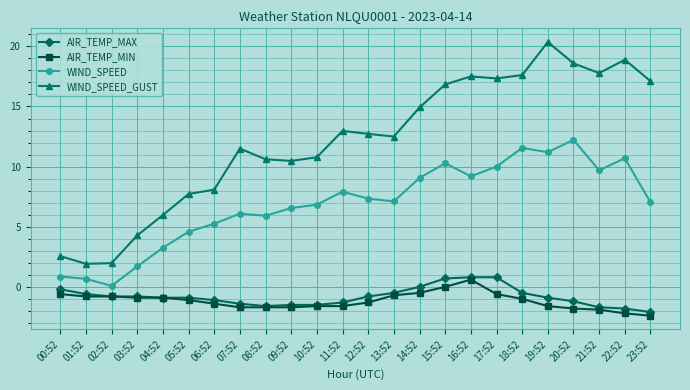

True or false: AIR_TEMP_MAX has a value of -2.1 at 23:52.

True